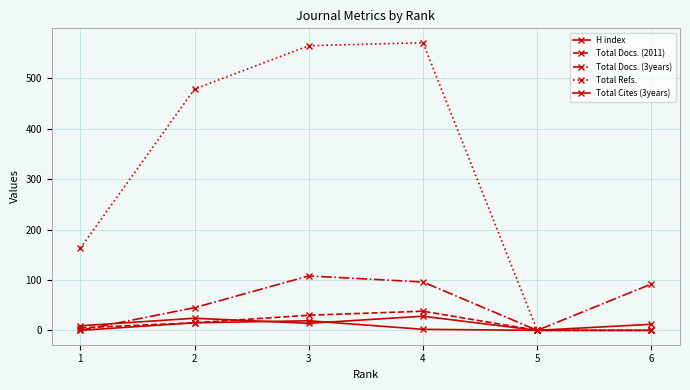

Is this an area chart (filled region under the line)?

No